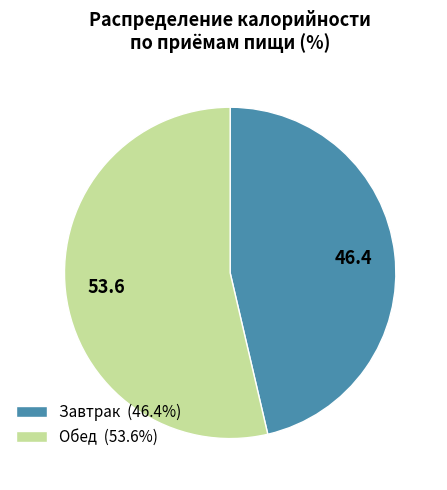

Which slice is the largest?

Обед